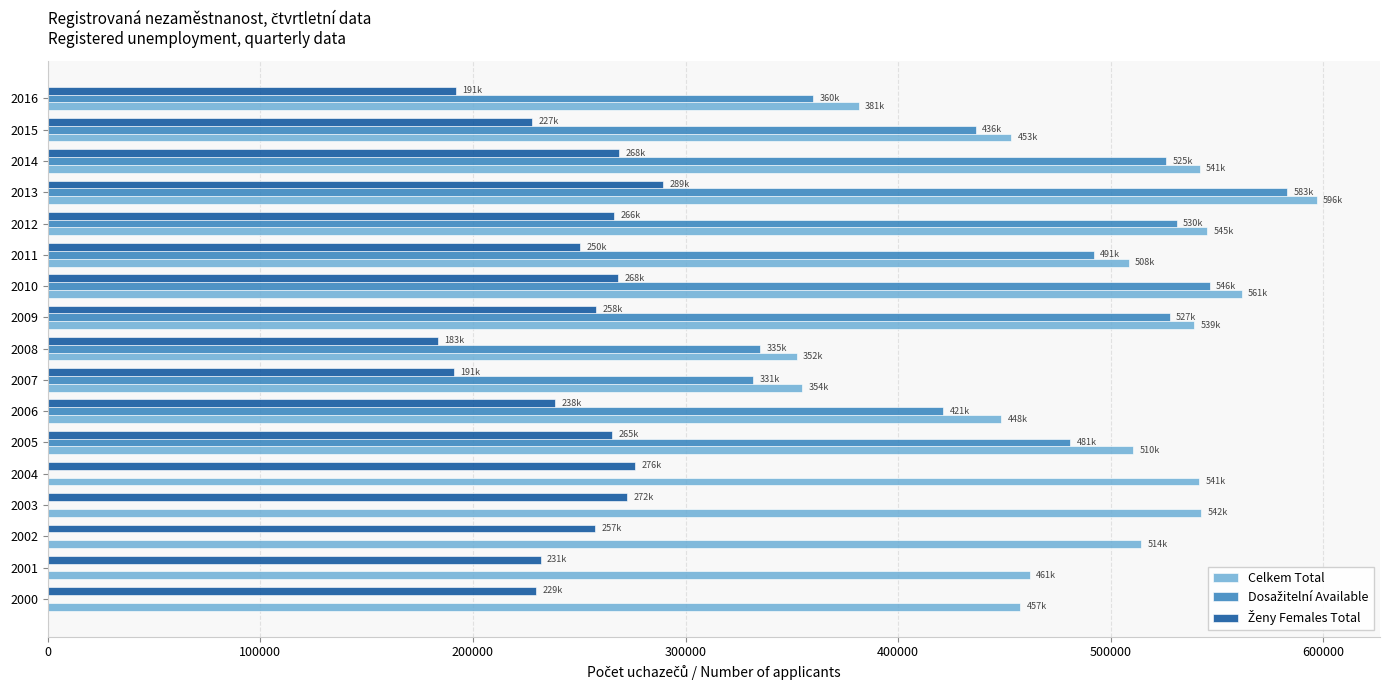

The value of Celkem Total at 2013 is 596833. True or false?

True